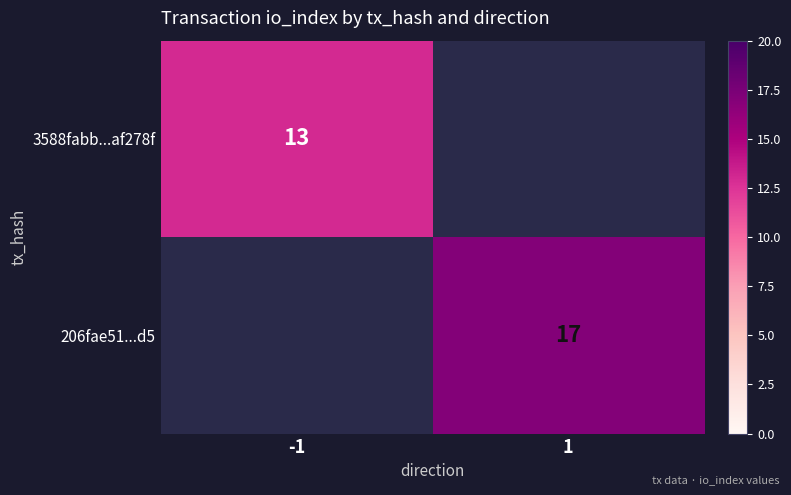

True or false: 3588fabb...af278f has a value of 20 at -1.

False